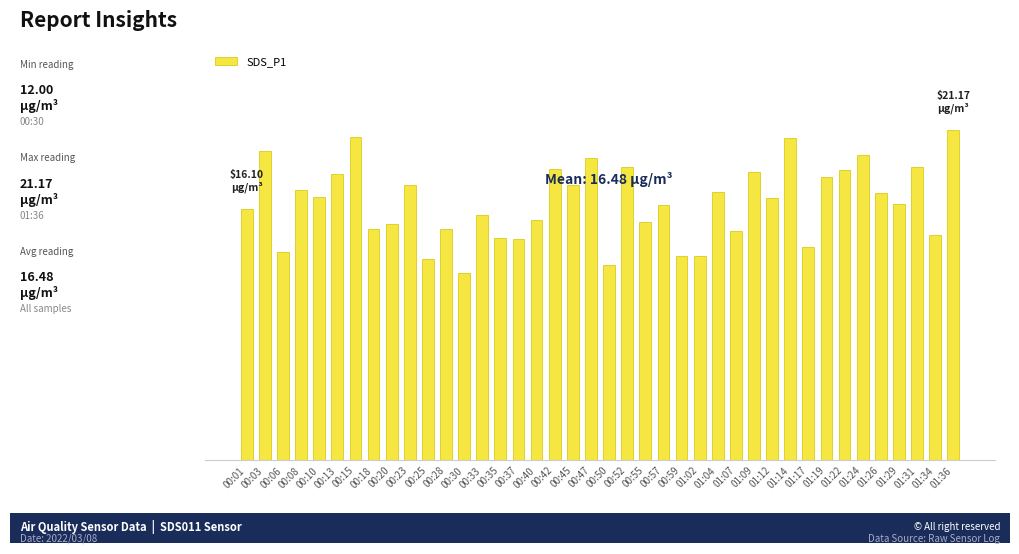

What is the sum of all values?

659.2